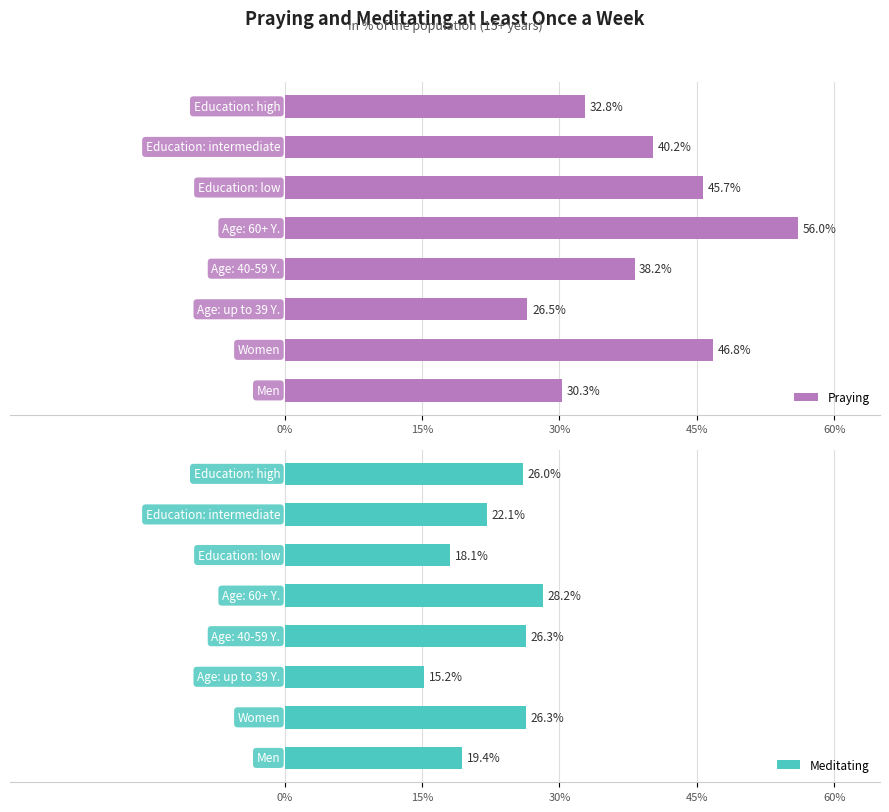

What are all the series names shown in the legend?

Praying, Meditating